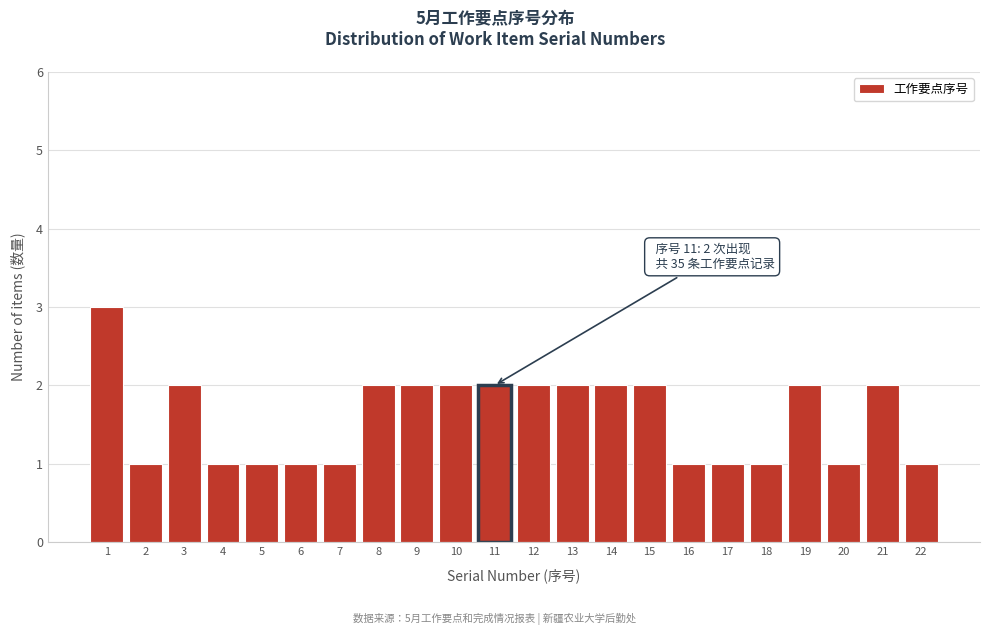

Which range on the x-axis has the tallest bar?

0.5 to 1.5